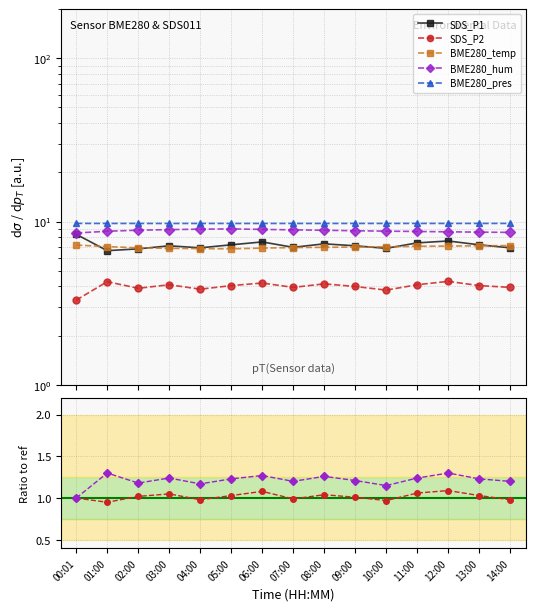

Rank the series by their maximum value, from highest to lowest.

BME280_pres, BME280_hum, SDS_P1, BME280_temp, SDS_P2